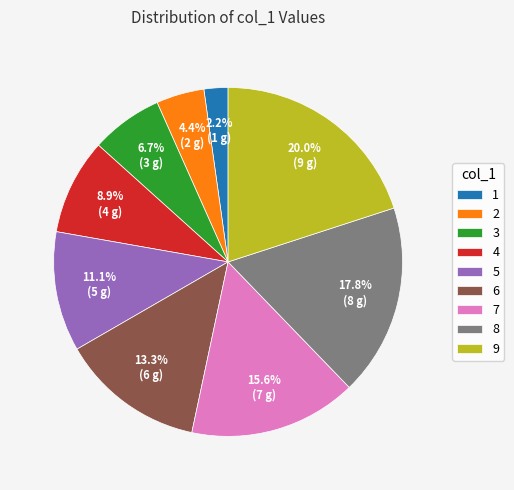

True or false: 4 accounts for 1% of the total.

False